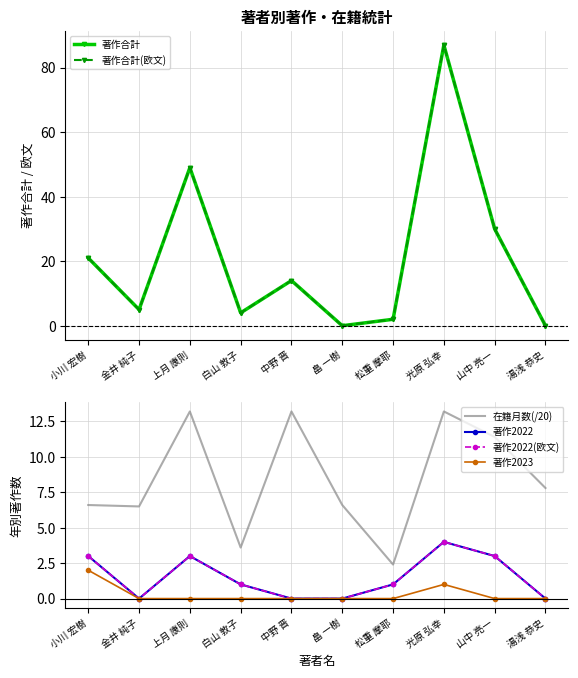

What is the sum of all 著作2023 values?

3.0